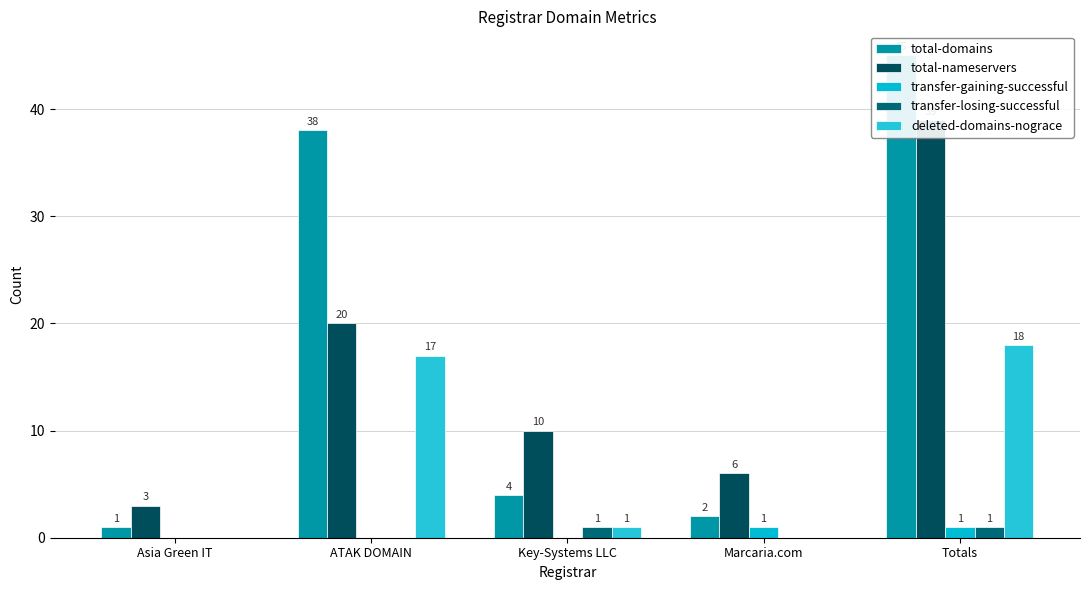

Which series changed the most between Asia Green IT and ATAK DOMAIN?

total-domains